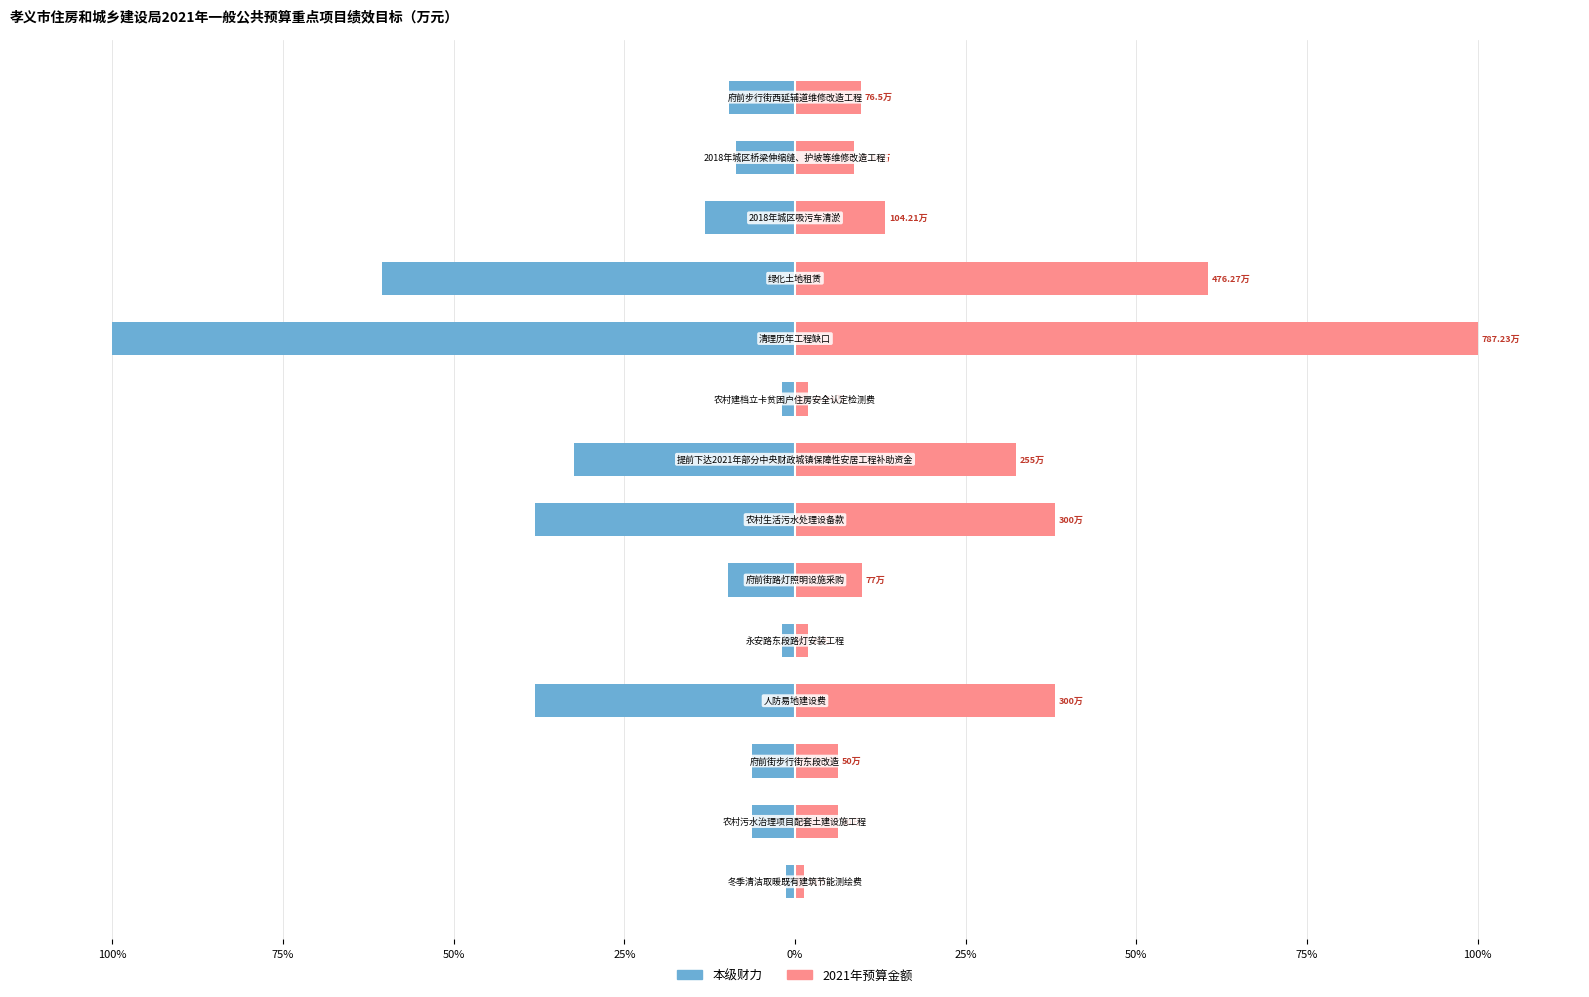

The 本级财力 series shows -1.9 at 0%. True or false?

True